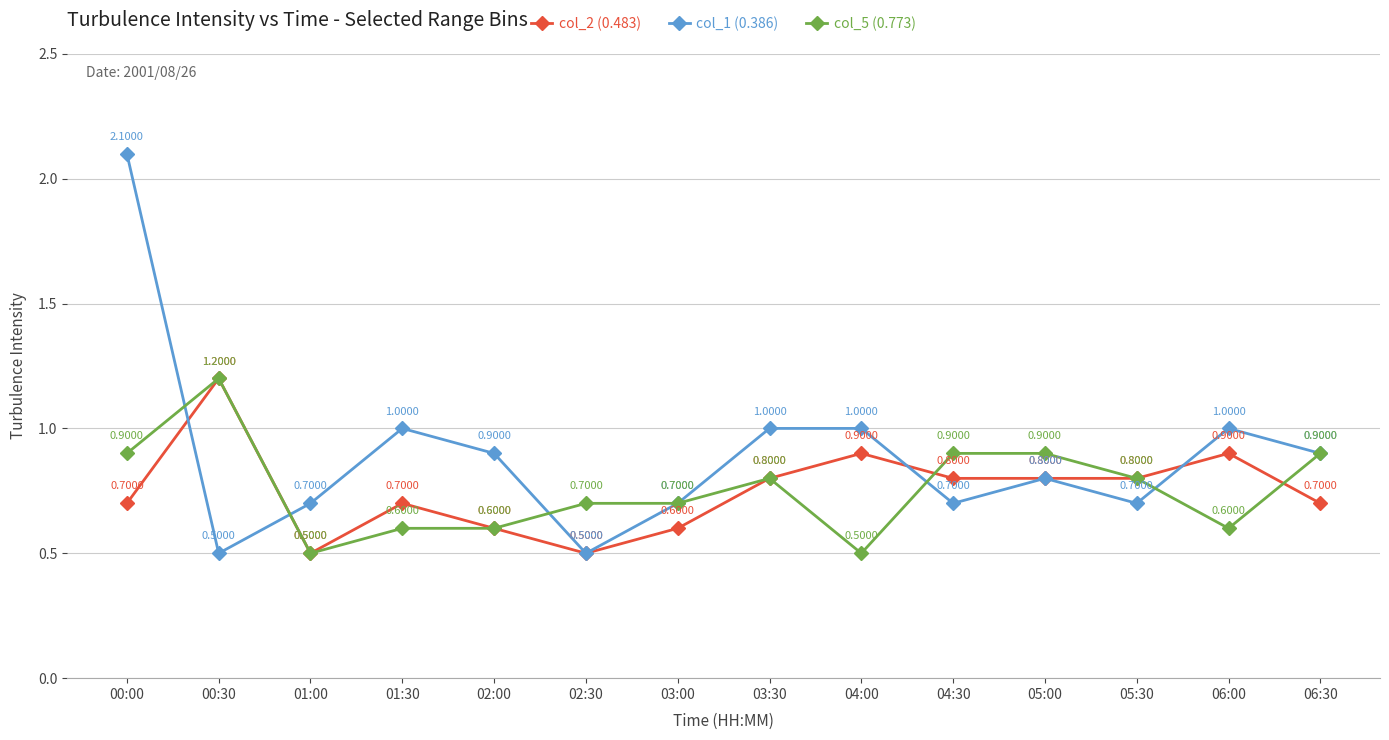

Which series has the widest spread of values?

col_1 (0.386)